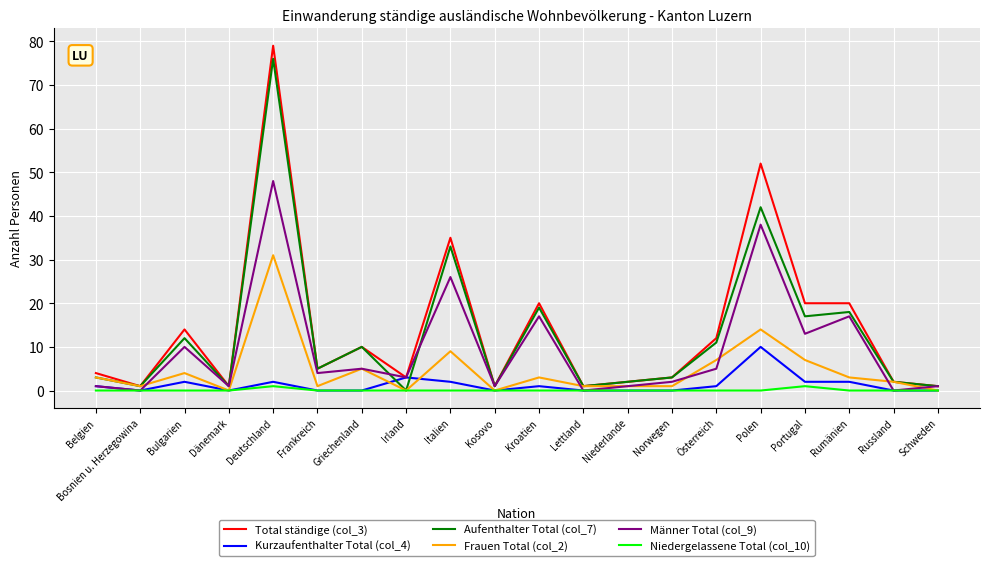

True or false: Aufenthalter Total (col_7) and Kurzaufenthalter Total (col_4) intersect in this chart.

True